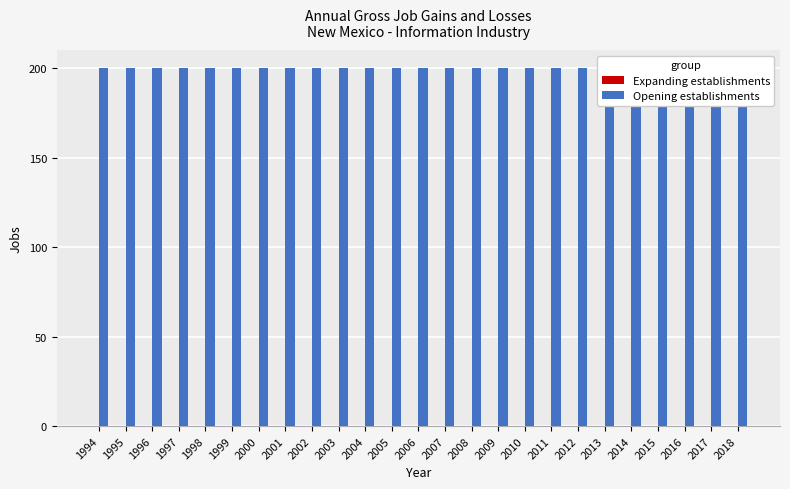

Between 2002 and 2010, which series saw the biggest shift?

Expanding establishments